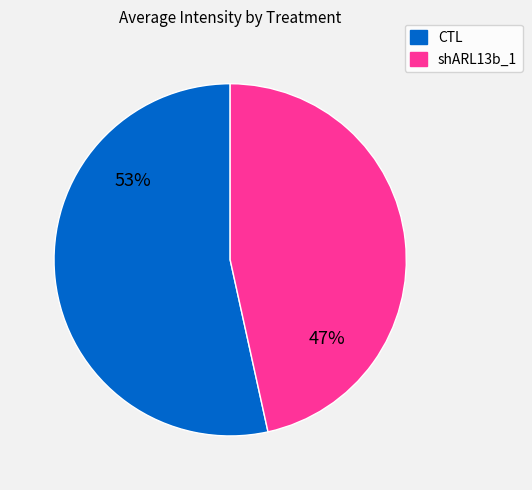

Does shARL13b_1 represent more than half of the total?

No